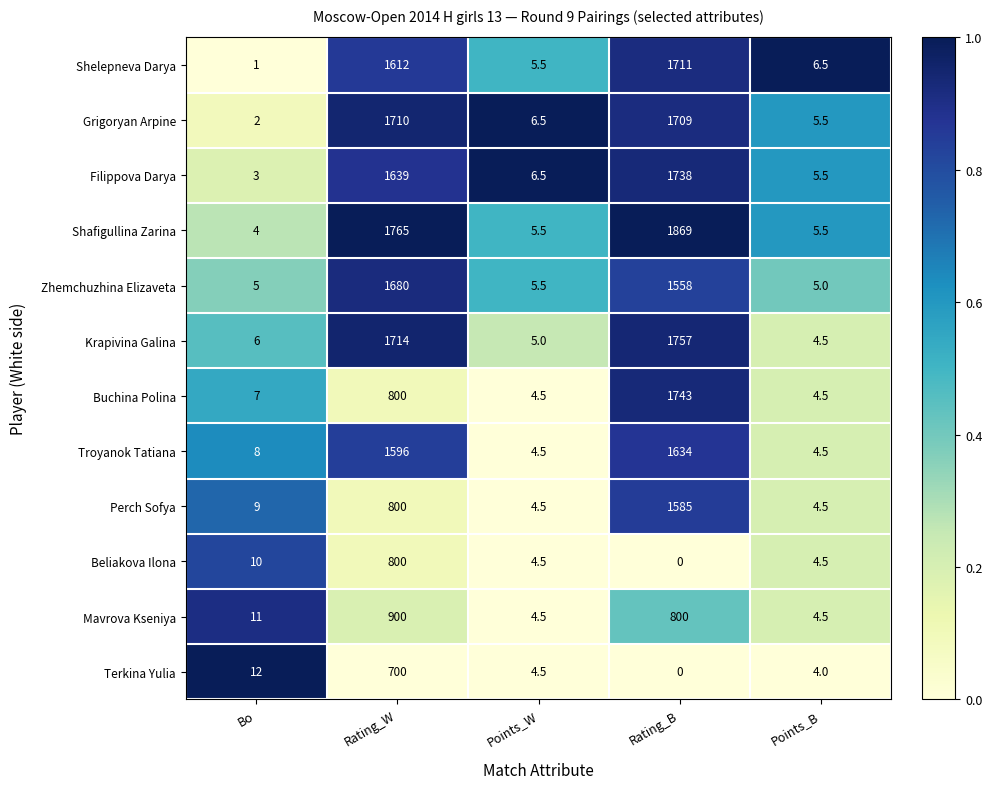

How many values in the Terkina Yulia series are below 4?

1